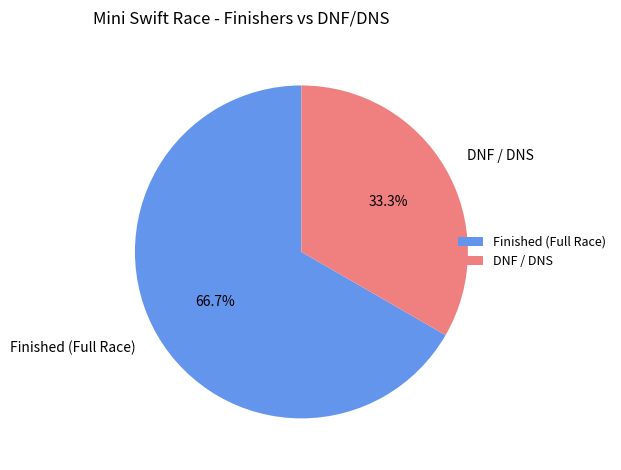

What is the largest slice in the pie chart?

Finished (Full Race)